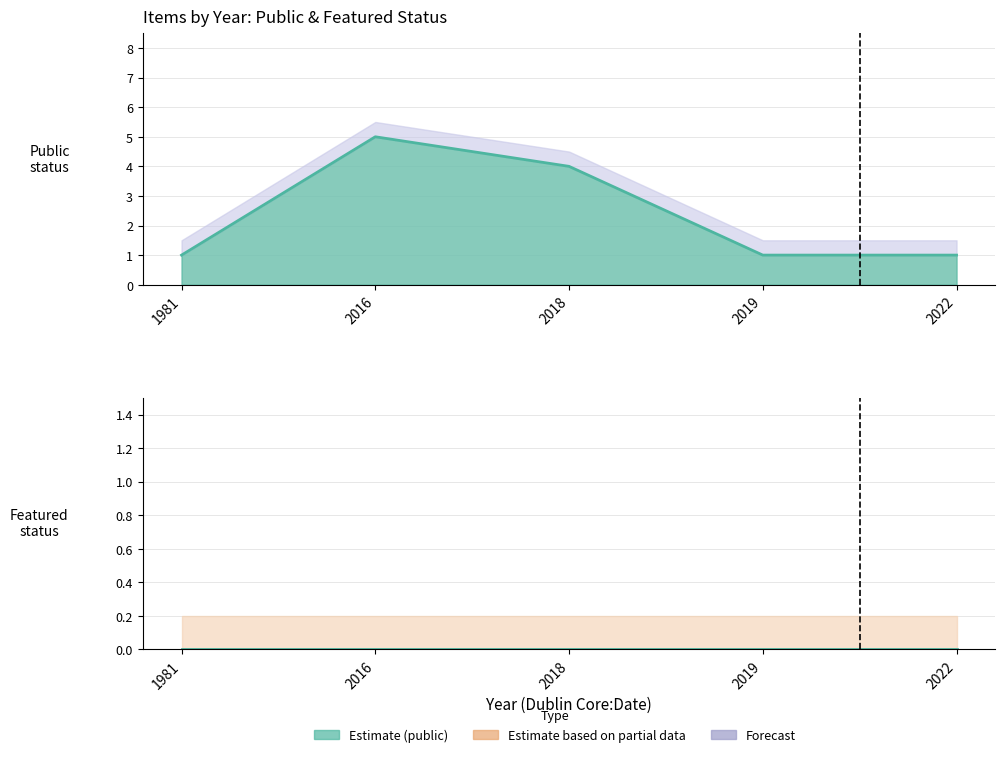

Is it true that featured equals 0 at 2022?

True